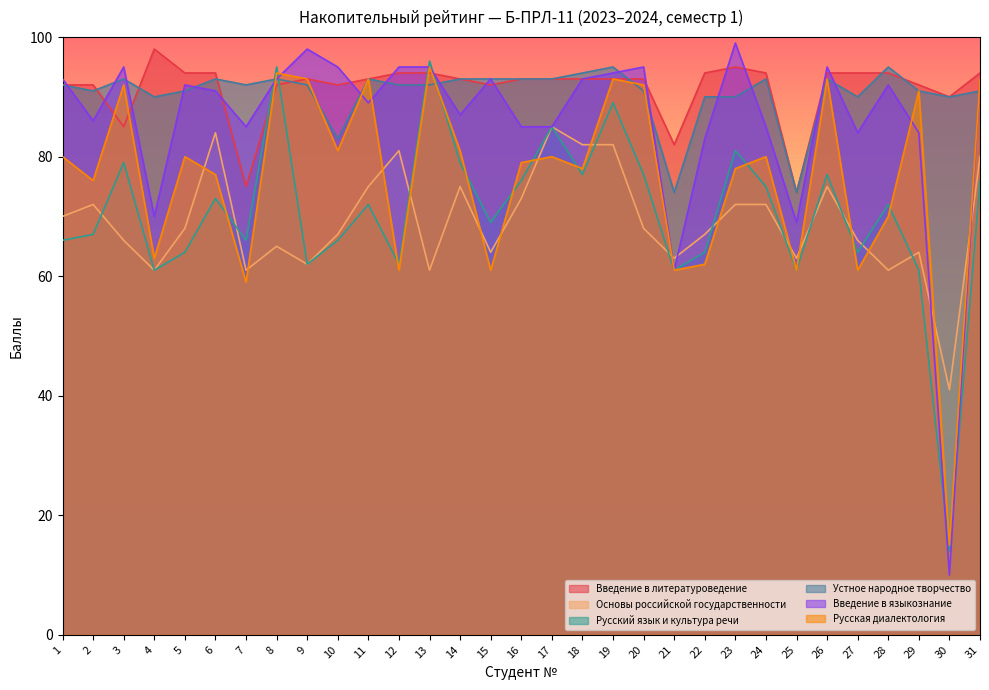

At how many categories does at least one series exceed 15?

31